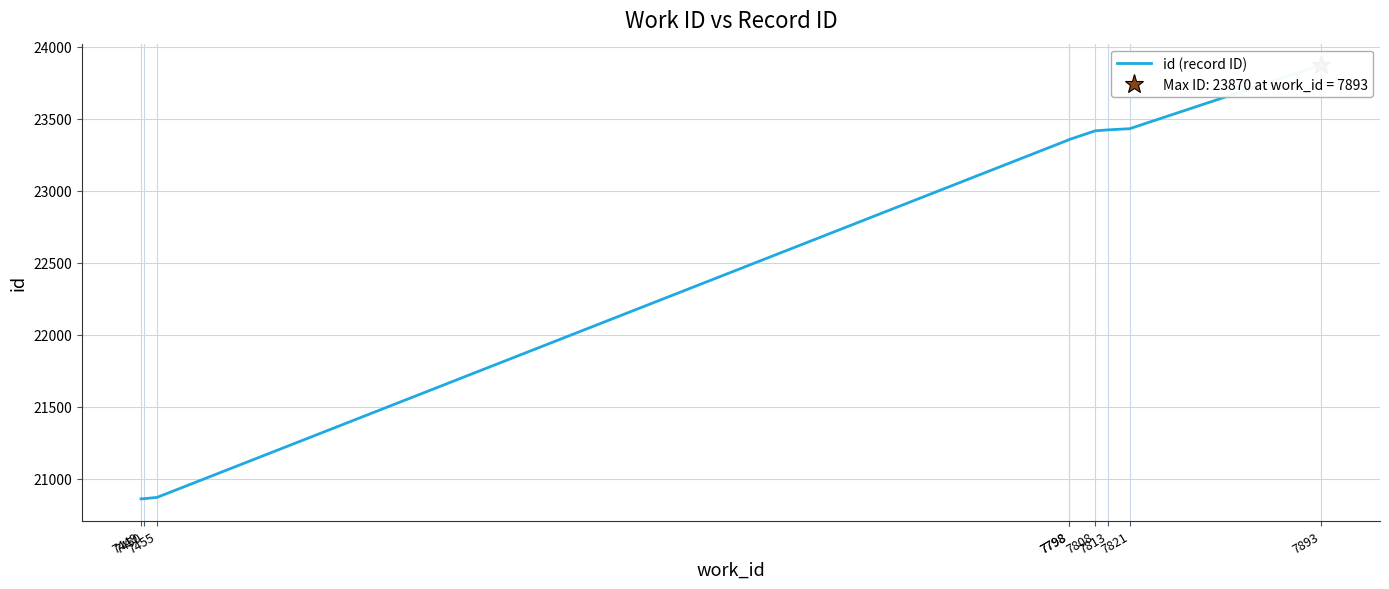

At which label is the value closest to 22364?

7798